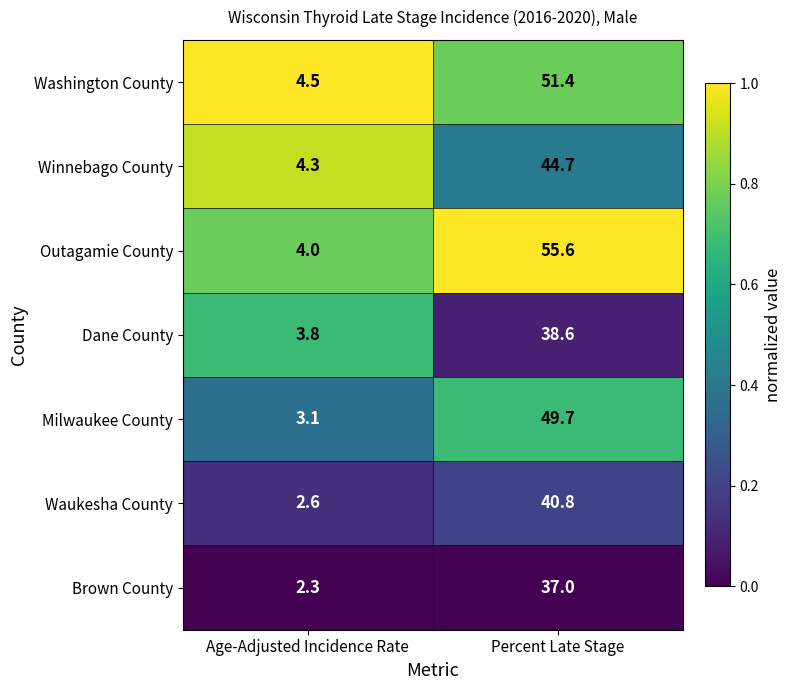

Where is Brown County nearest to the value 19?

Age-Adjusted Incidence Rate